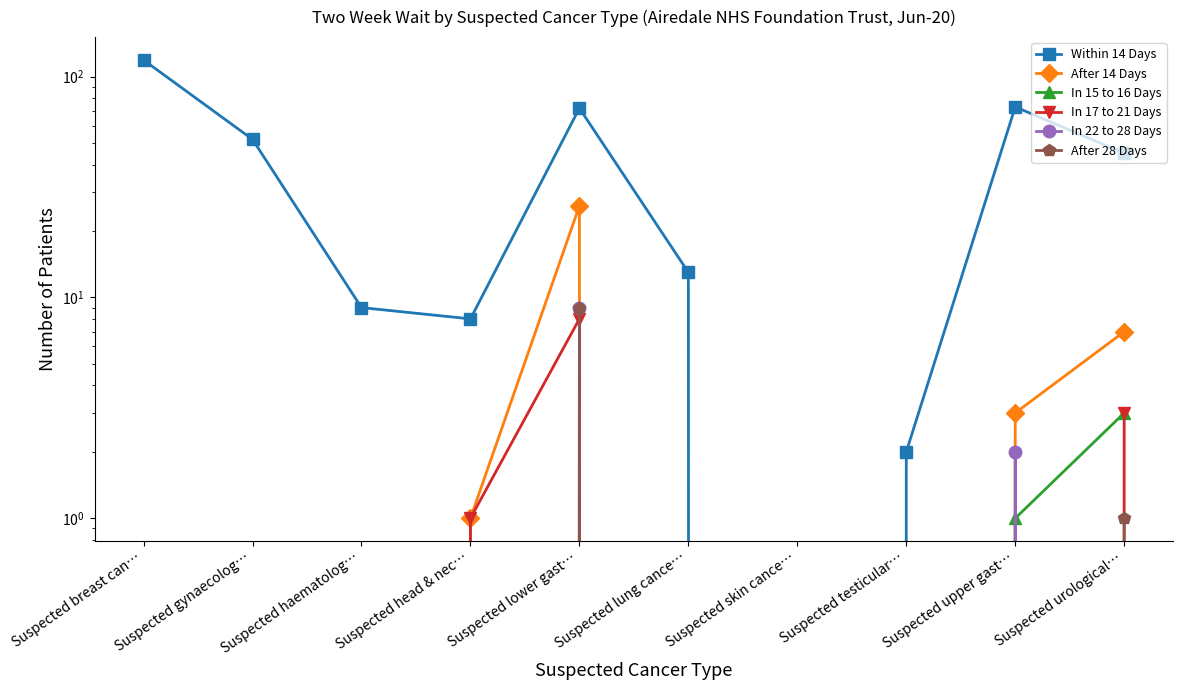

True or false: After 28 Days and After 14 Days intersect in this chart.

False